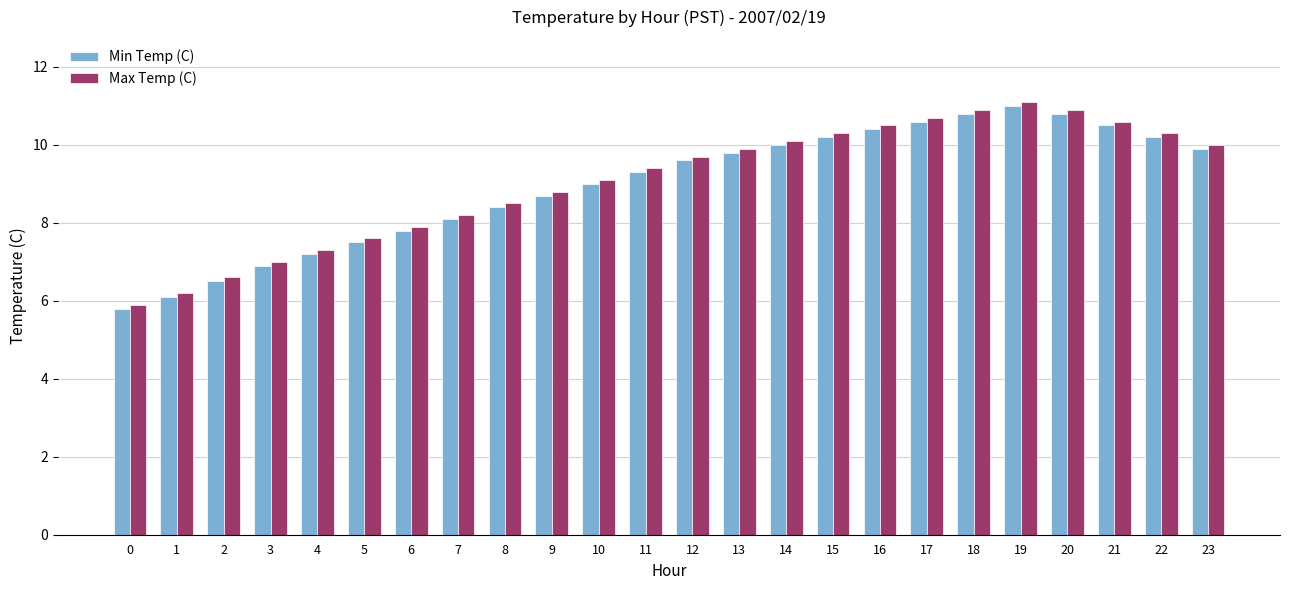

What is the maximum value shown in the chart?

11.1